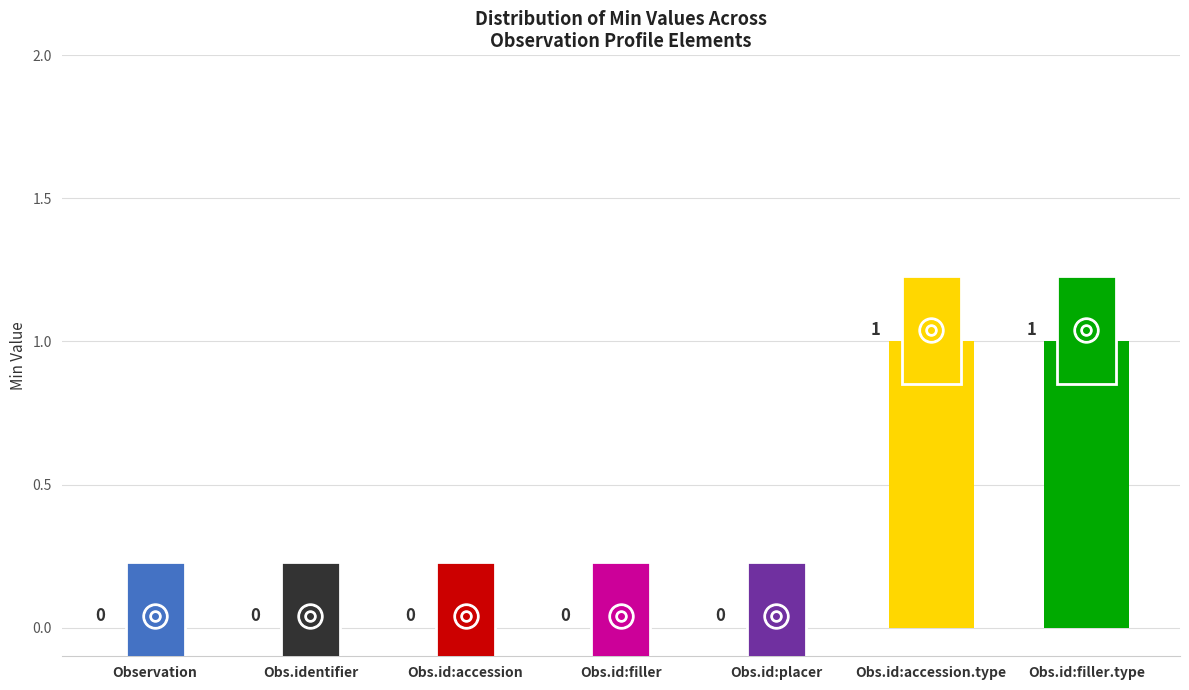

Reading right to left, transcribe all the data shown in this chart.

Obs.id:filler.type=1	Obs.id:accession.type=1	Obs.id:placer=0	Obs.id:filler=0	Obs.id:accession=0	Obs.identifier=0	Observation=0